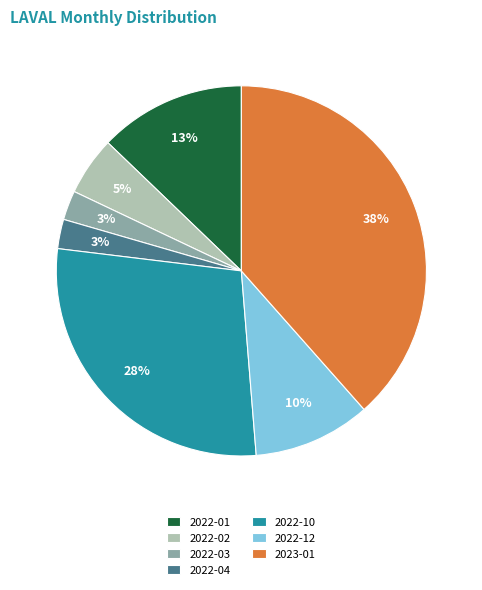

What is the largest slice in the pie chart?

2023-01